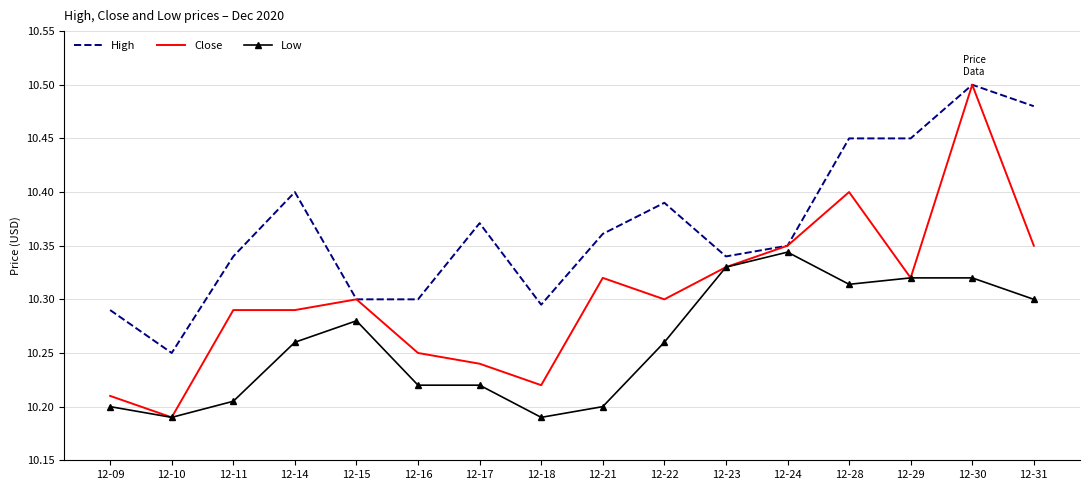

Rank the series at 12-11 from lowest to highest value.

Low, Close, High